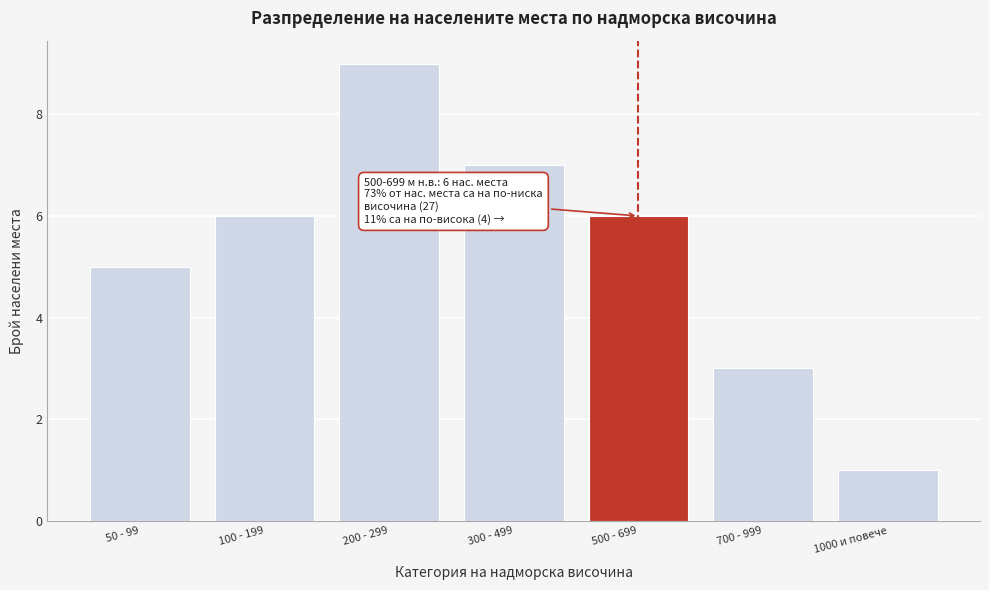

Reading left to right, list all the values displayed in this chart.

50 - 99=5	100 - 199=6	200 - 299=9	300 - 499=7	500 - 699=6	700 - 999=3	1000 и повече=1